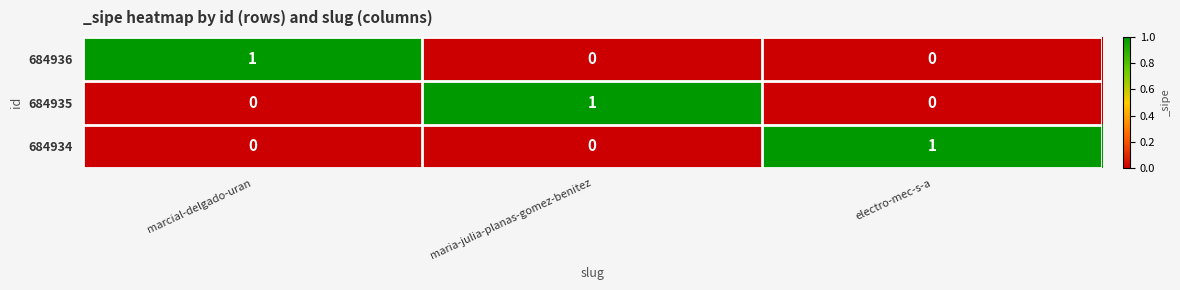

Reading left to right, extract all data points from this chart.

684936: 1	0	0
684935: 0	1	0
684934: 0	0	1